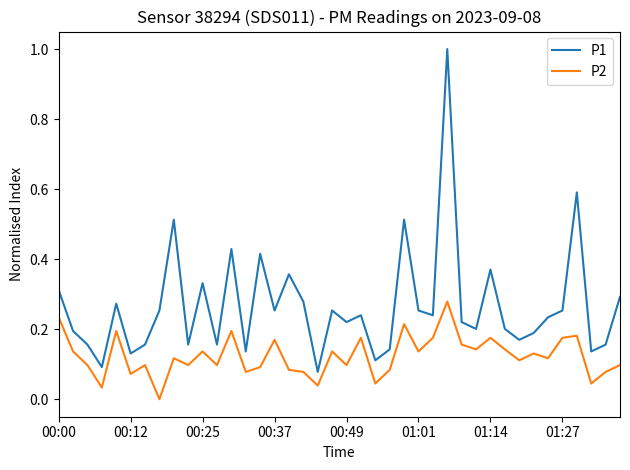

What is the difference between the maximum and minimum values in the P1 series?

0.9